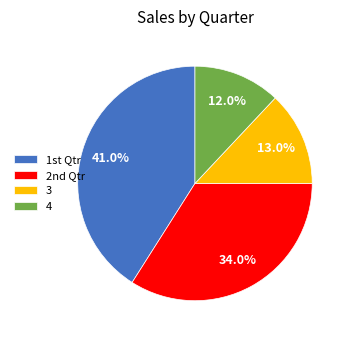

How many slices are in this pie chart?

4